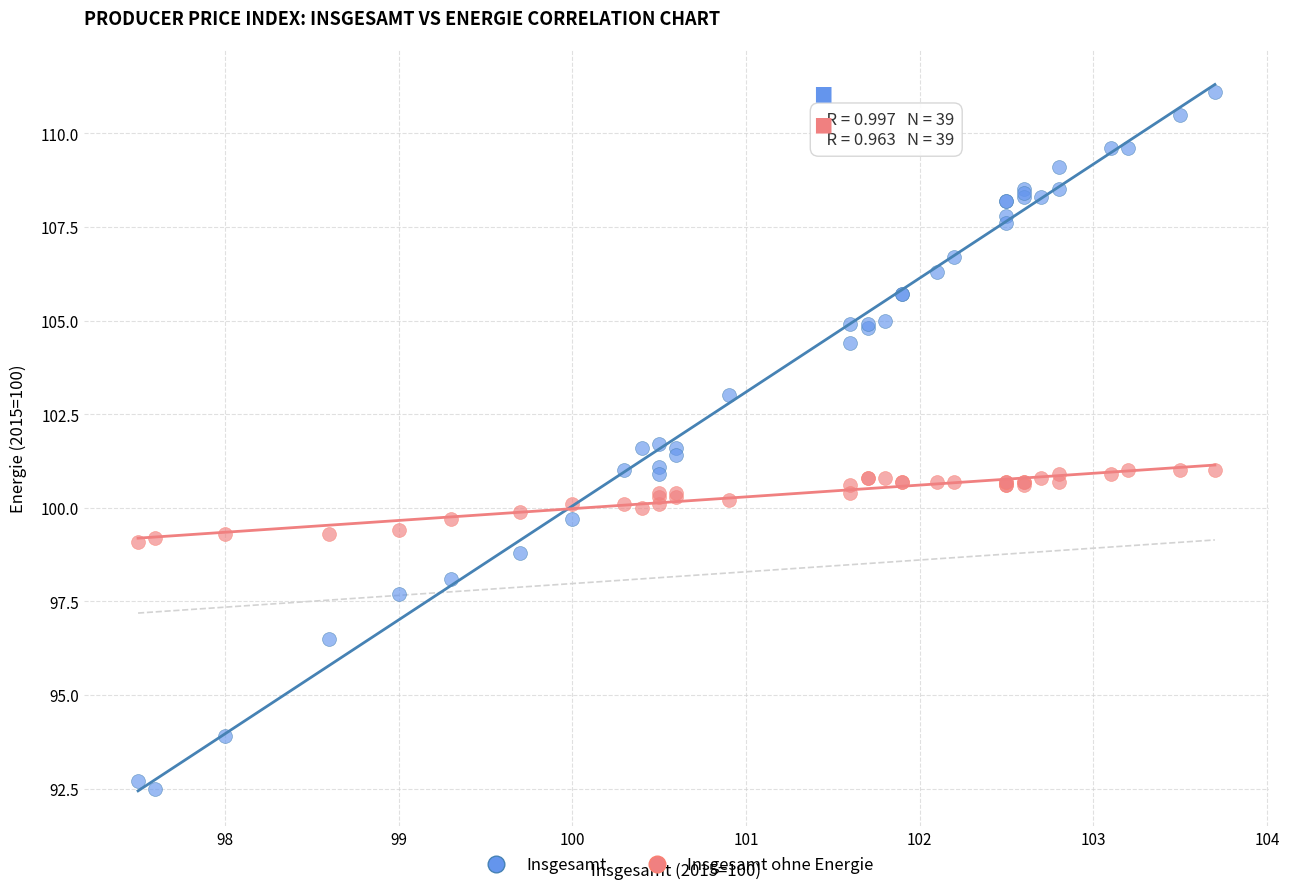

What is the X range (max minus min) for the scatter plot?

6.2